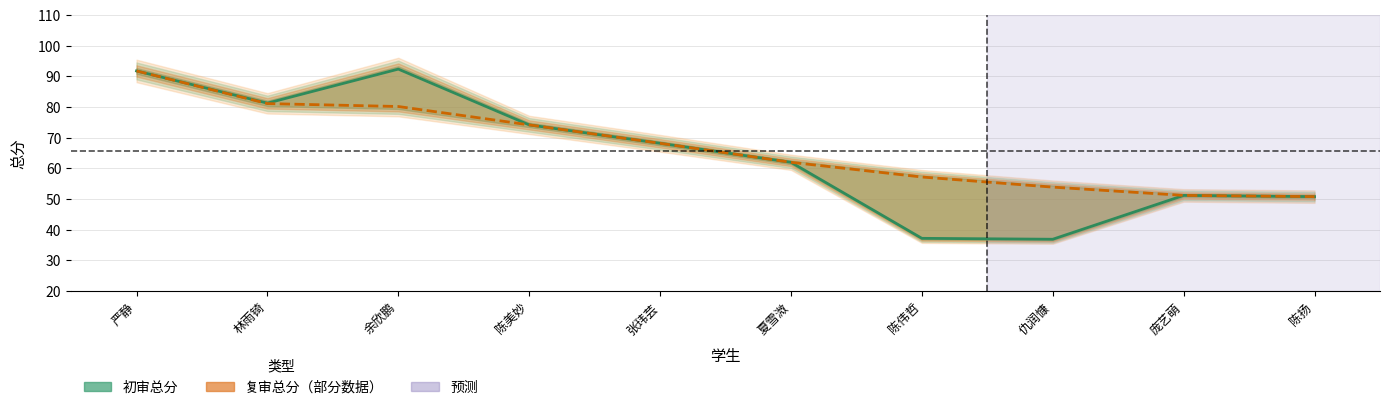

True or false: 复审总分 and 初审总分 intersect in this chart.

False